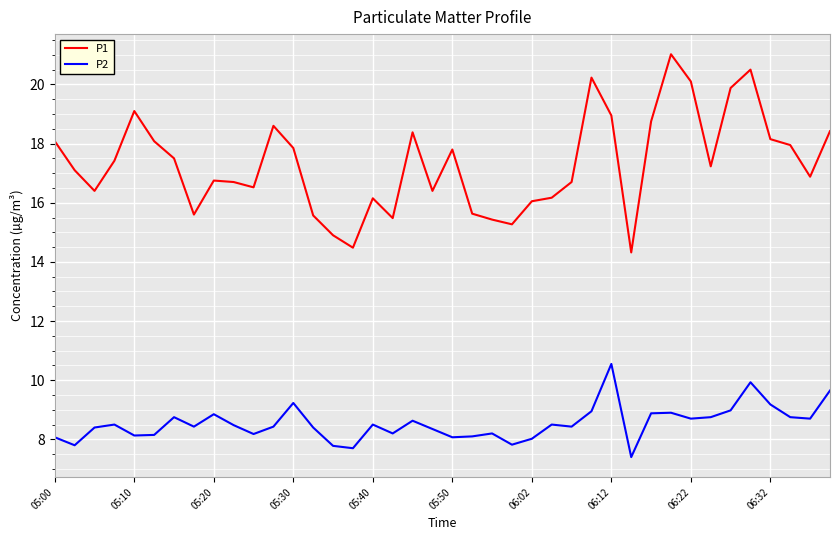

Which series has the widest spread of values?

P1